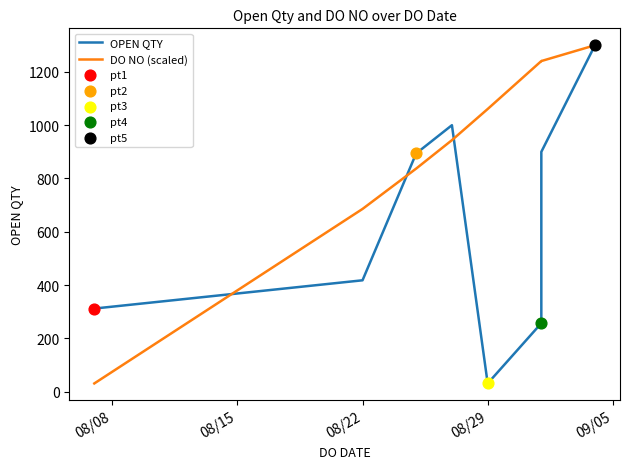

At how many categories does at least one series exceed 1021?

4